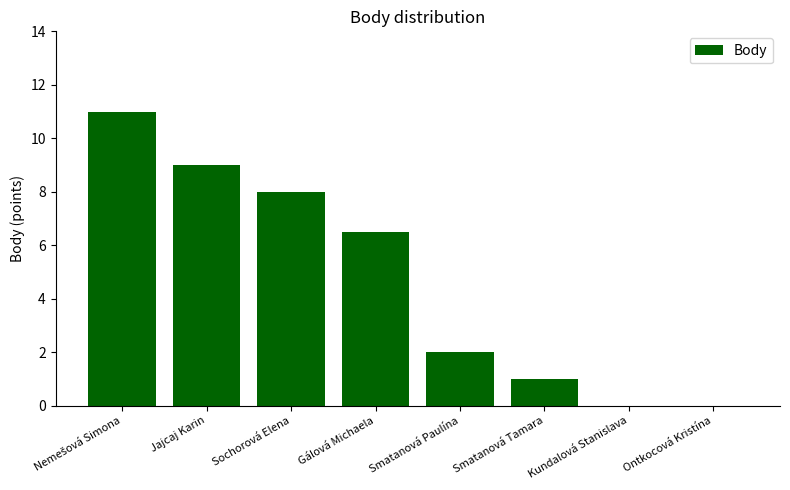

What is the average value?

4.7